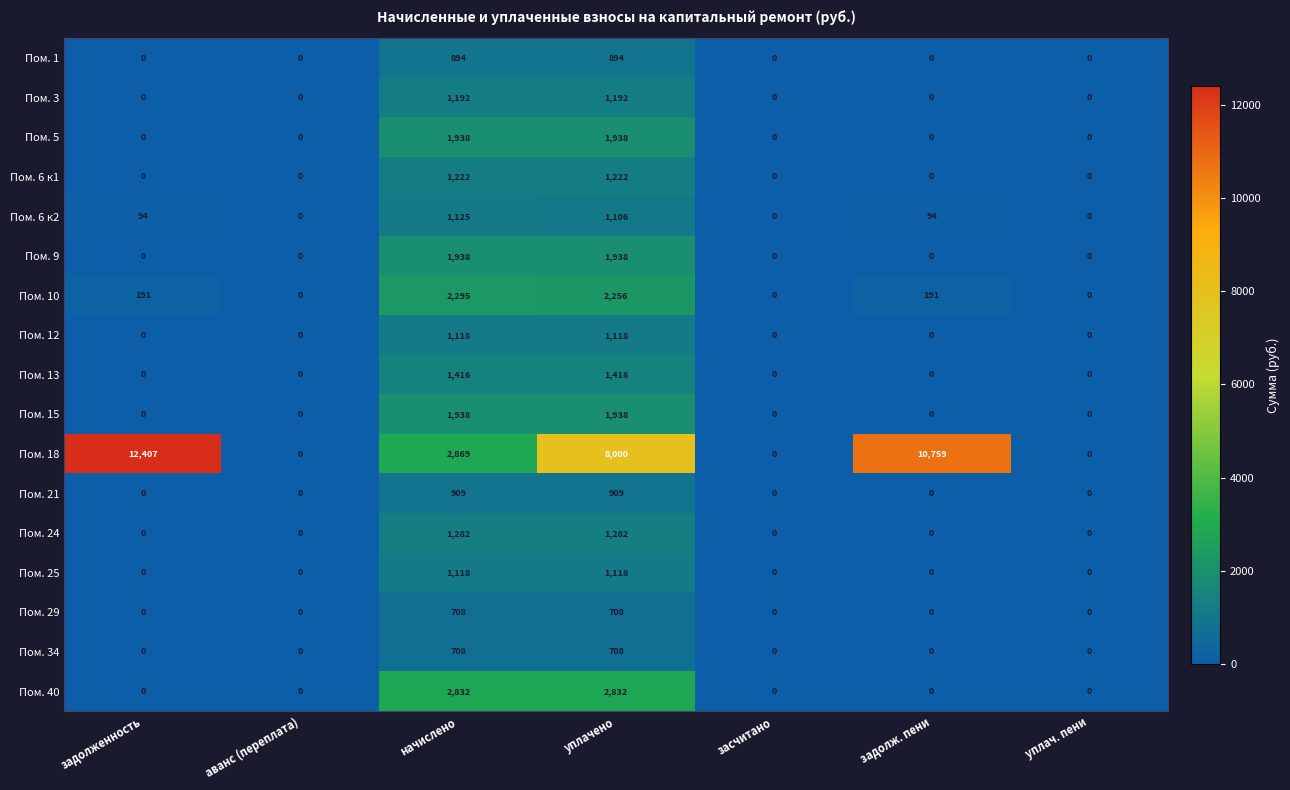

What is the spread (max minus min) of values at задолженность?

12407